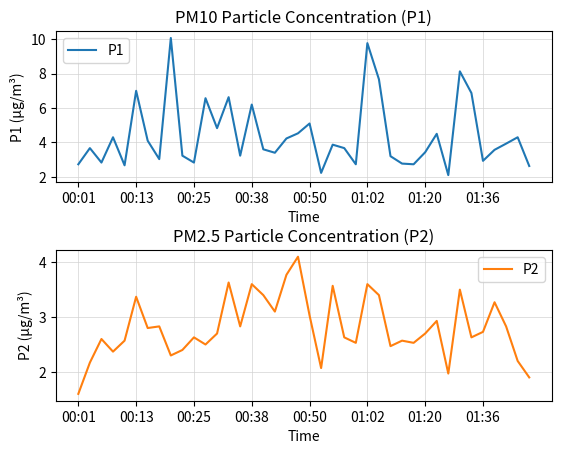

Rank the series by their maximum value, from lowest to highest.

P2, P1